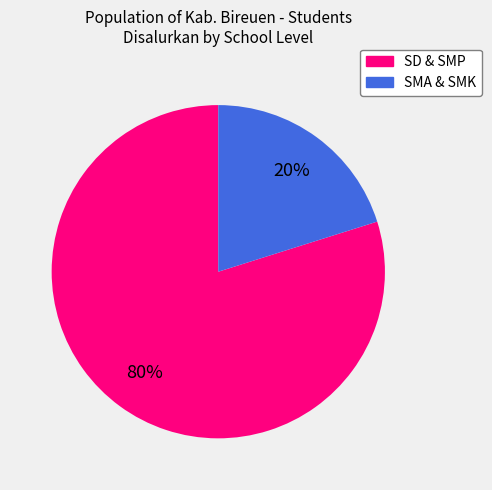

Does any single category account for the majority?

Yes